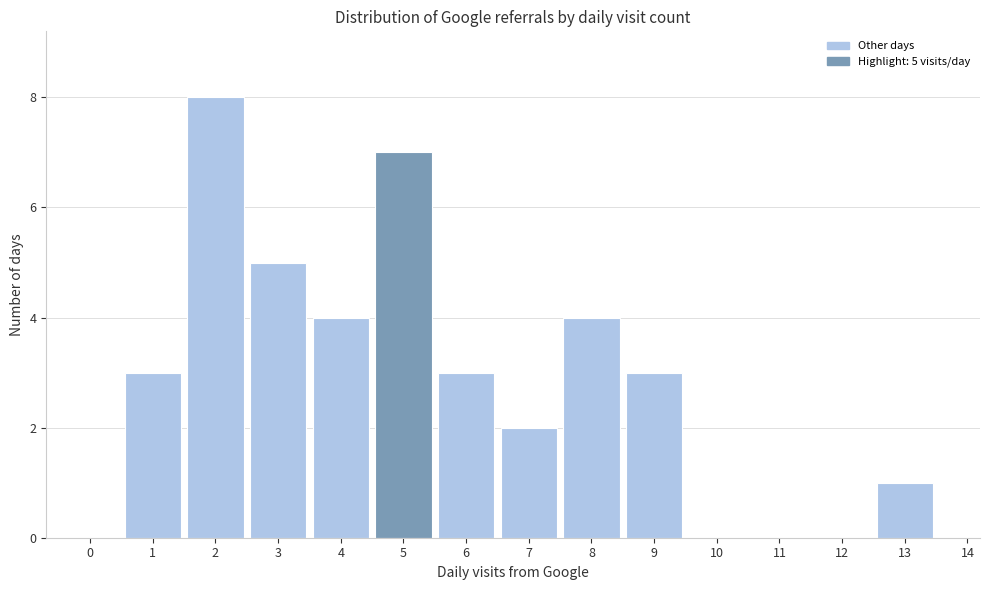

Over which range of the x-axis is the bar tallest?

1.5 to 2.5